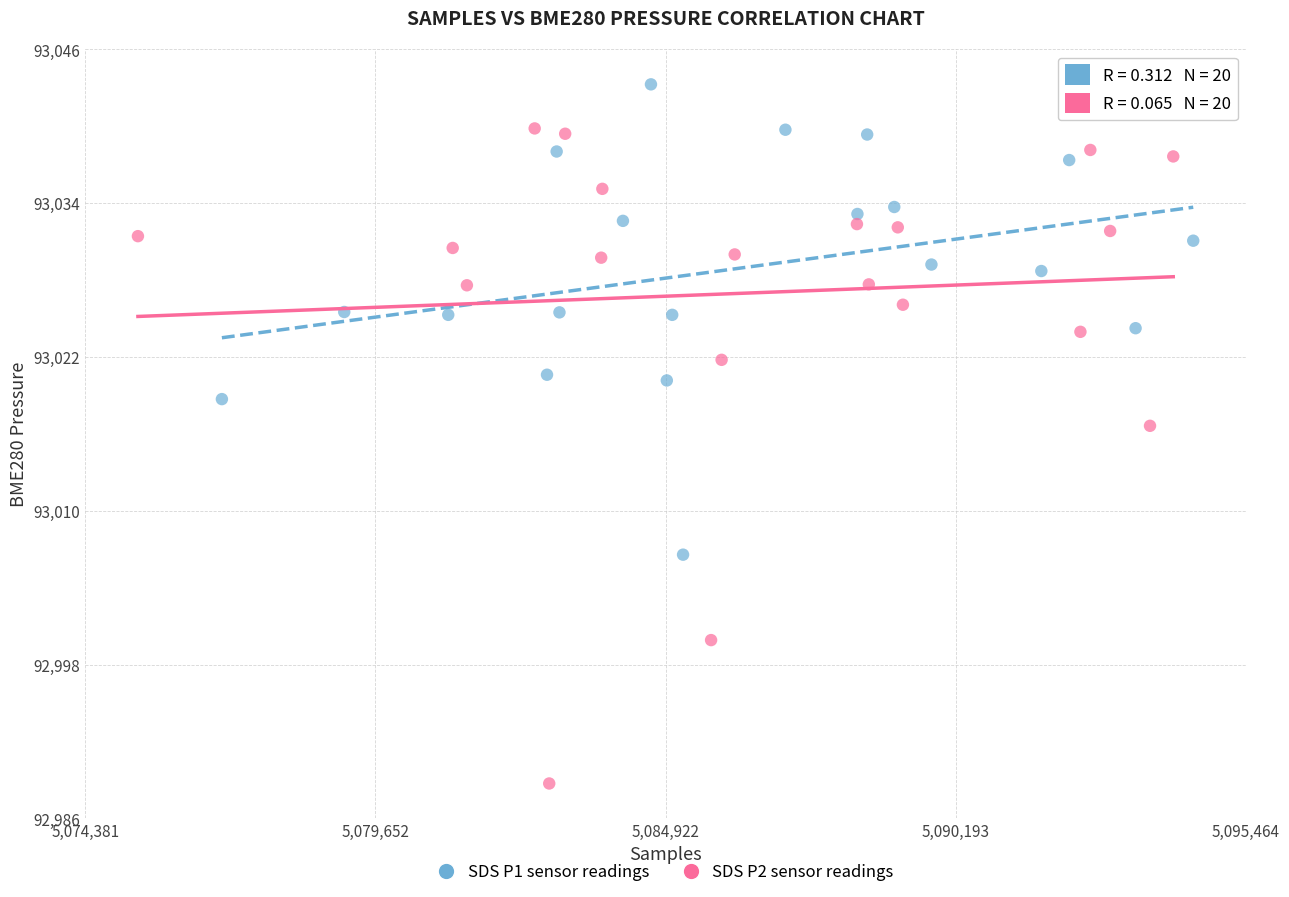

Which series contains the highest Y value?

SDS P1 sensor readings